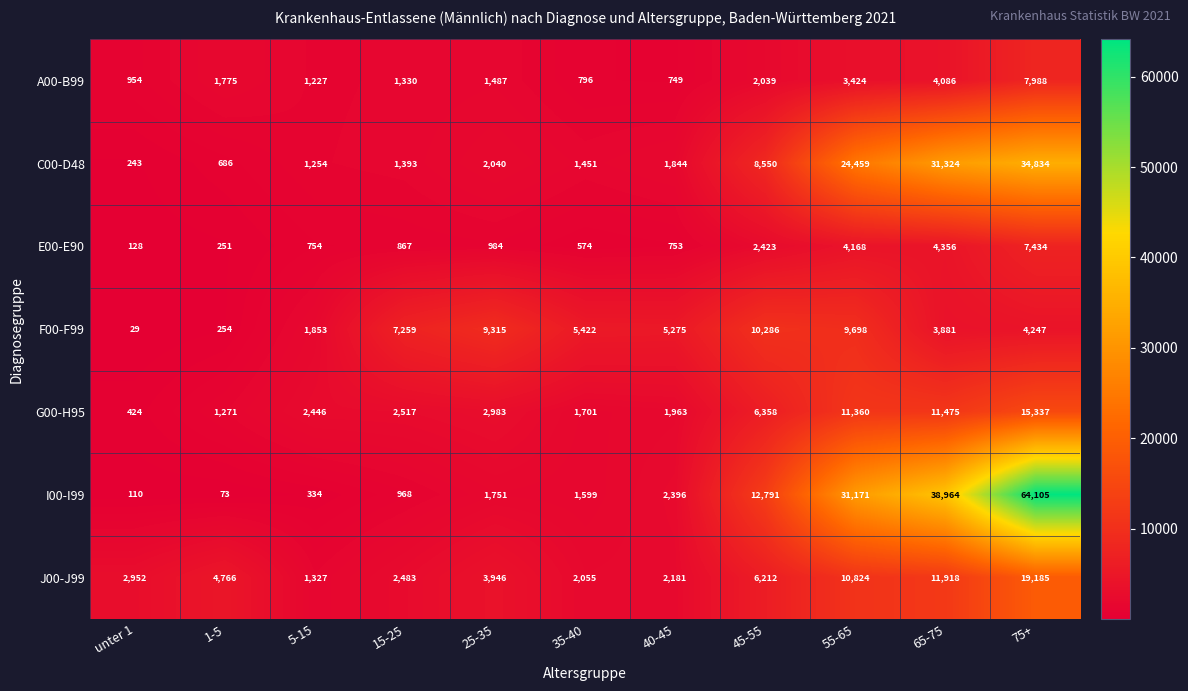

How many values in the A00-B99 series are below 1487?

5